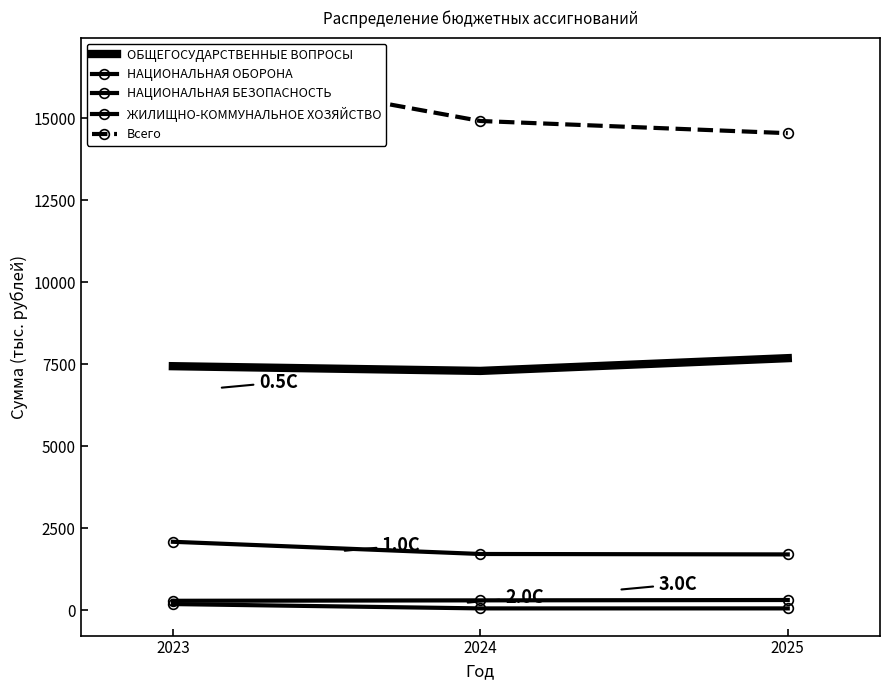

Which series has the widest spread of values?

Всего